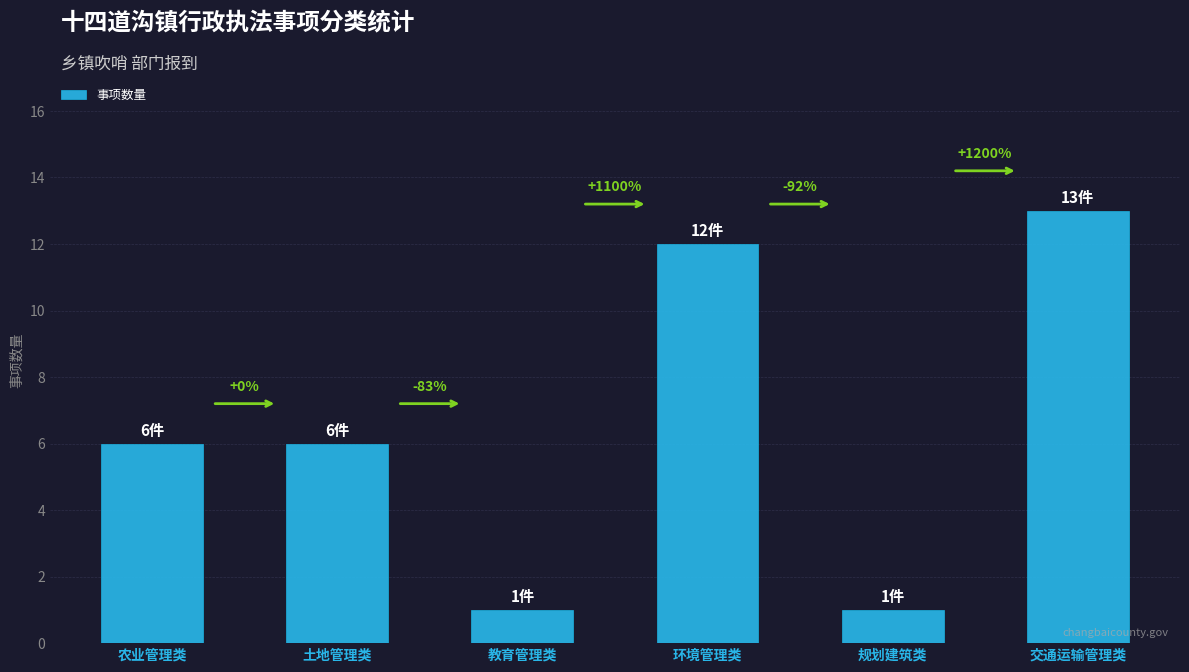

Reading left to right, transcribe all the data shown in this chart.

农业管理类=6	土地管理类=6	教育管理类=1	环境管理类=12	规划建筑类=1	交通运输管理类=13